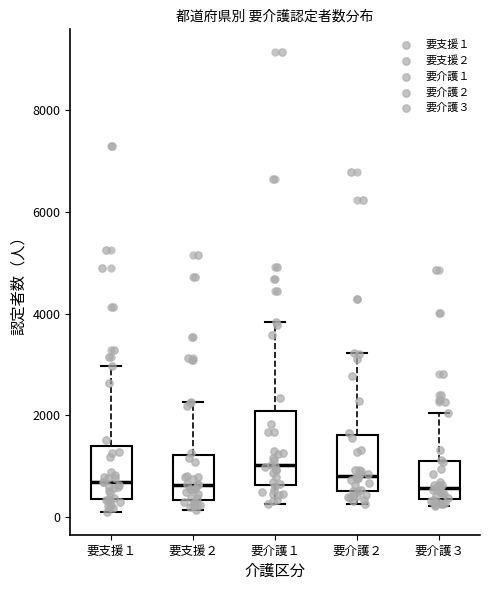

Where does the lower whisker of the box for 要支援１ end on the y-axis? The values are not printed on the chart, so give them approximately, as read against the axis.

200